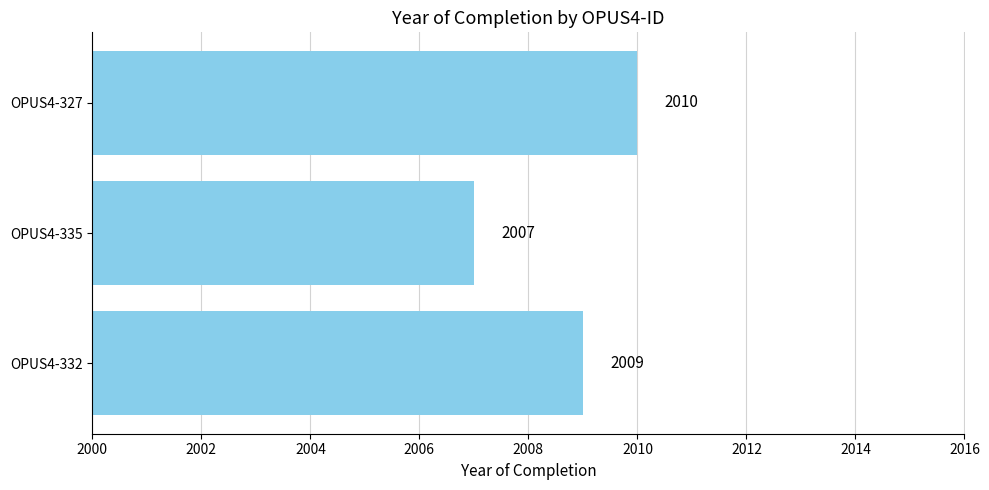

True or false: the data shows 2868 at OPUS4-327.

False